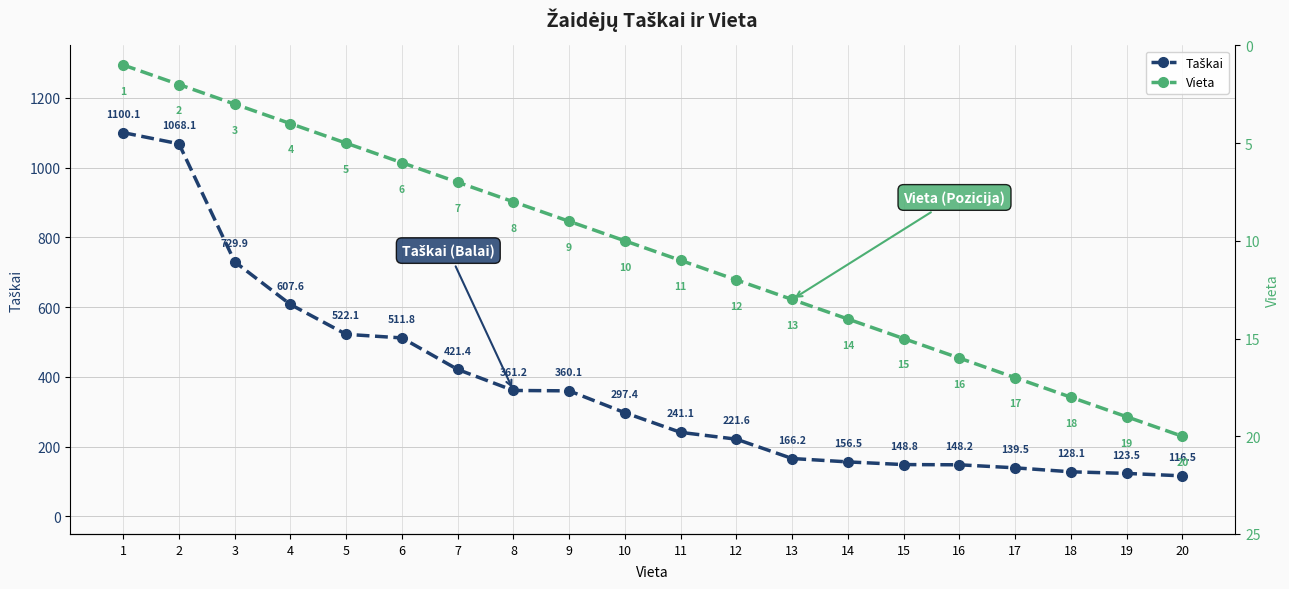

Which category has the highest value in the Taškai series?

1